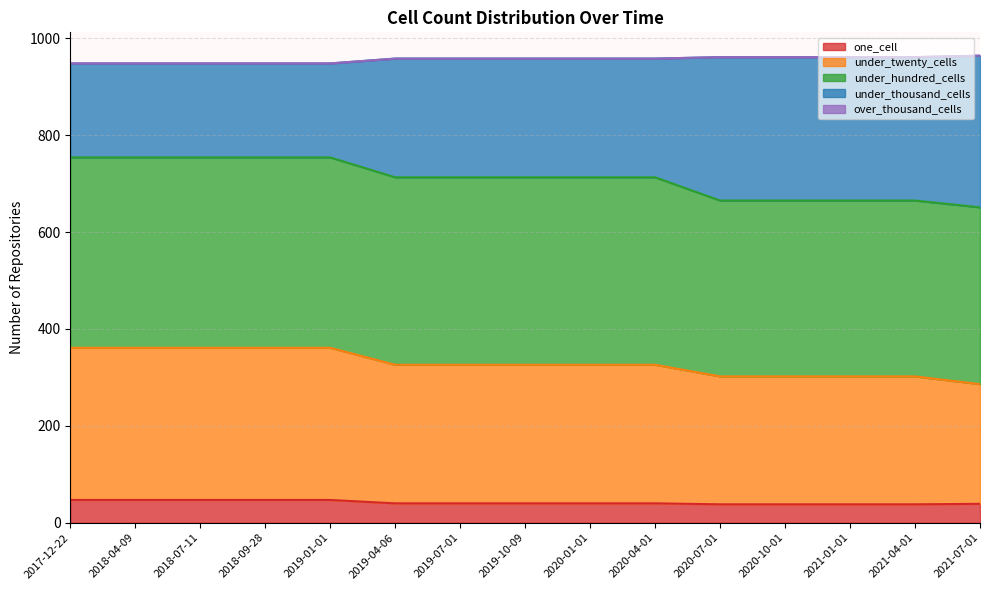

How many lines are shown in the chart?

5